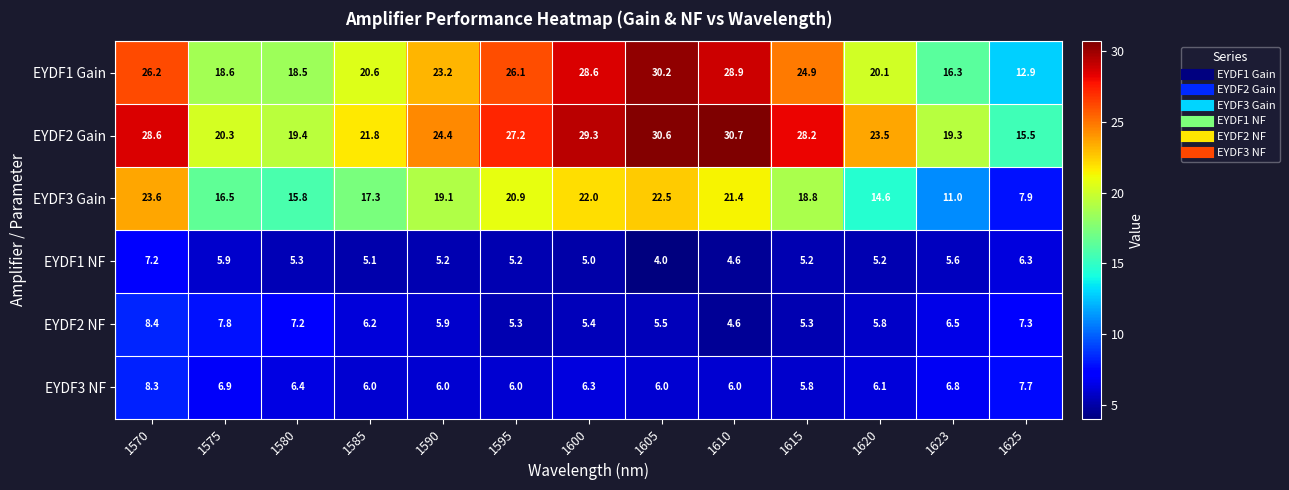

What is the difference between the maximum and minimum values in the EYDF2 Gain series?

15.2